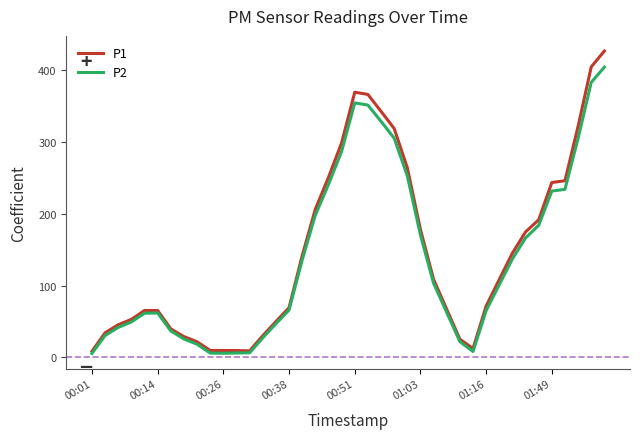

What is the maximum value shown in the chart?

426.7